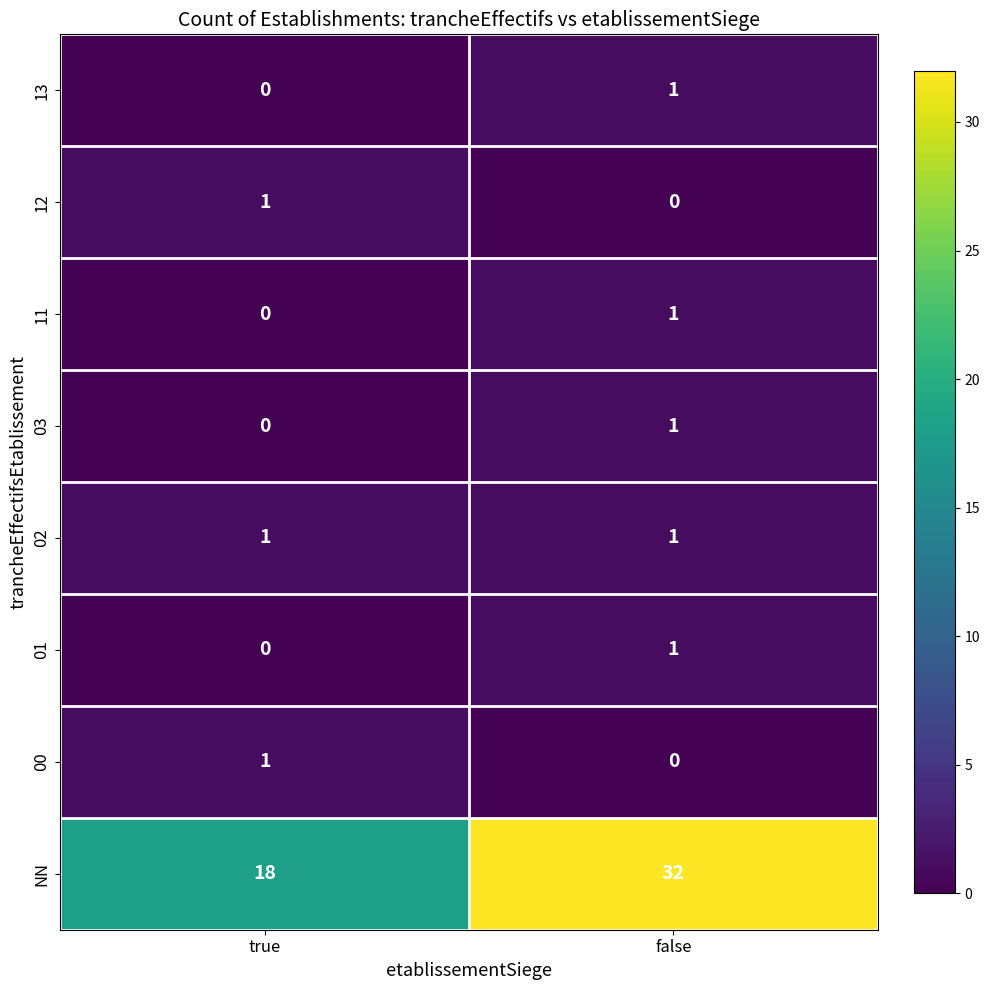

Reading right to left, what are all the values shown in this chart?

13: 1	0
12: 0	1
11: 1	0
03: 1	0
02: 1	1
01: 1	0
00: 0	1
NN: 32	18